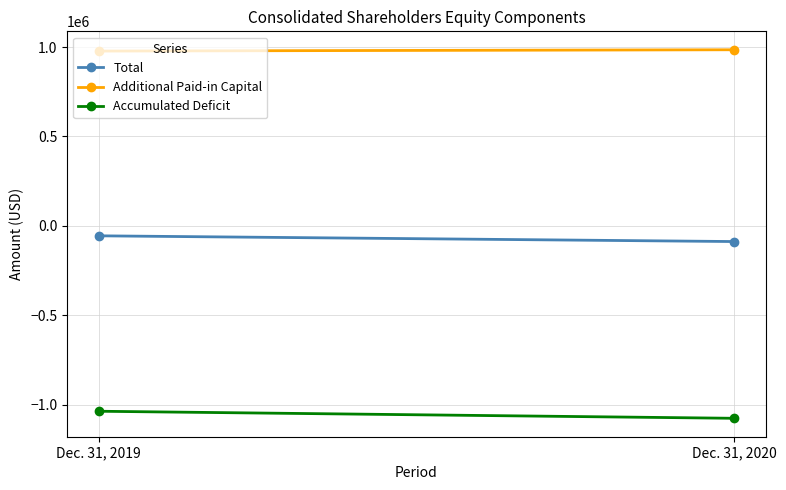

How many distinct data groups are displayed?

3